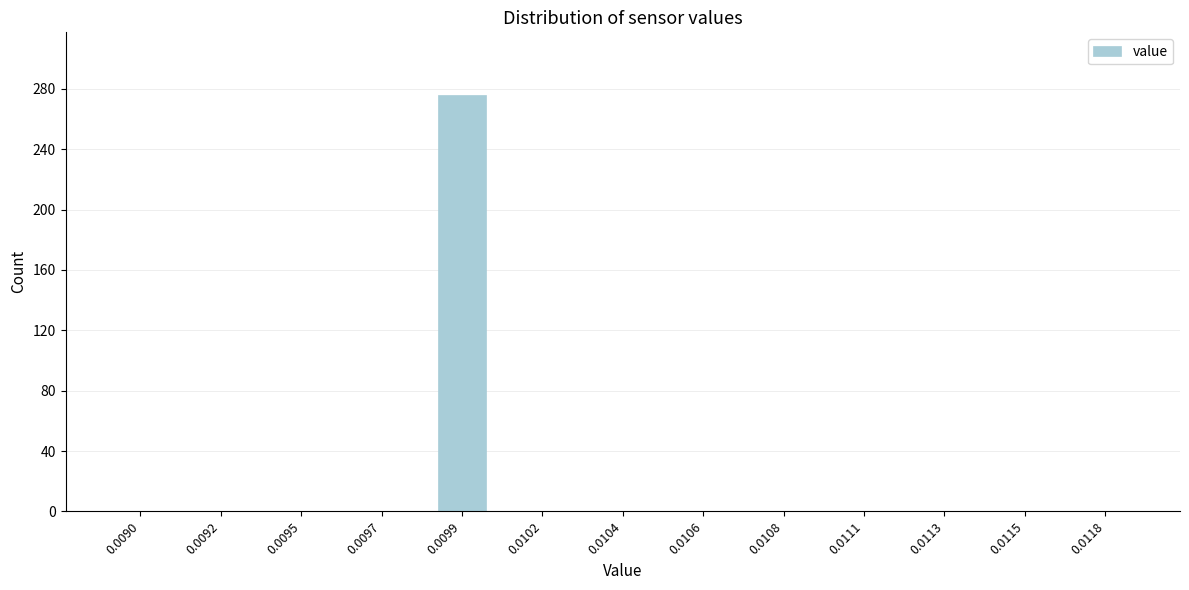

Reading right to left, extract all data points from this chart.

0.0118=0	0.0115=0	0.0113=0	0.0111=0	0.0108=0	0.0106=0	0.0104=0	0.0102=0	0.0099=276	0.0097=0	0.0095=0	0.0092=0	0.0090=0